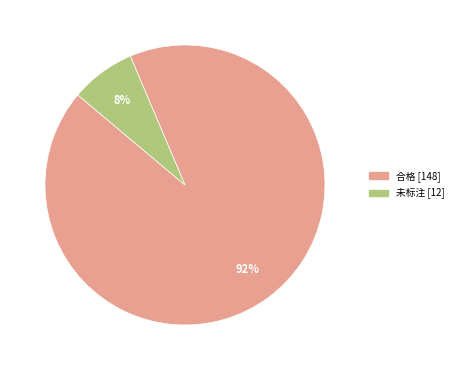

To the nearest percent, what is the average slice percentage?

50%